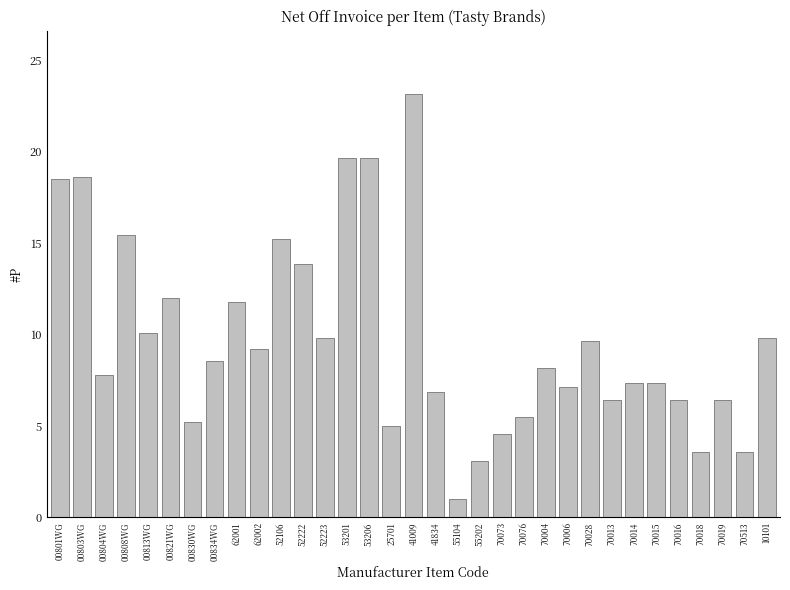

What value does the data have at 70018?

3.6